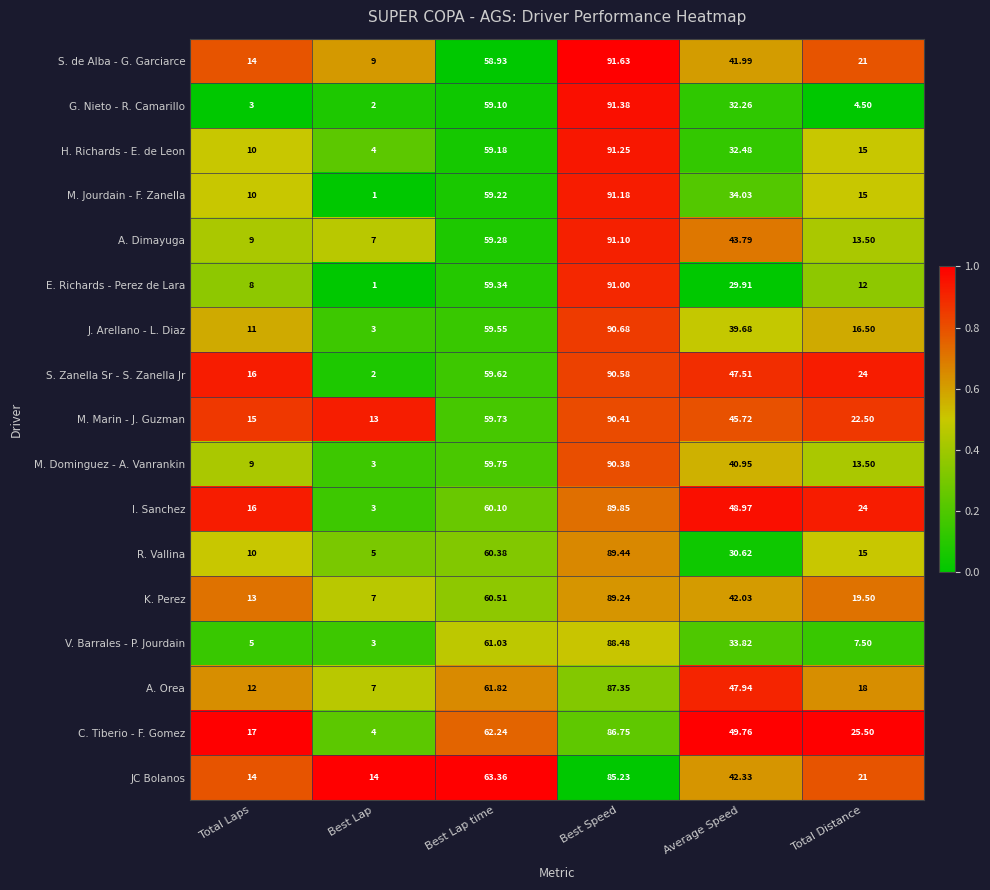

List the series in order of their peak value, highest first.

S. de Alba - G. Garciarce, G. Nieto - R. Camarillo, H. Richards - E. de Leon, M. Jourdain - F. Zanella, A. Dimayuga, E. Richards - Perez de Lara, J. Arellano - L. Diaz, S. Zanella Sr - S. Zanella Jr, M. Marin - J. Guzman, M. Dominguez - A. Vanrankin, I. Sanchez, R. Vallina, K. Perez, V. Barrales - P. Jourdain, A. Orea, C. Tiberio - F. Gomez, JC Bolanos